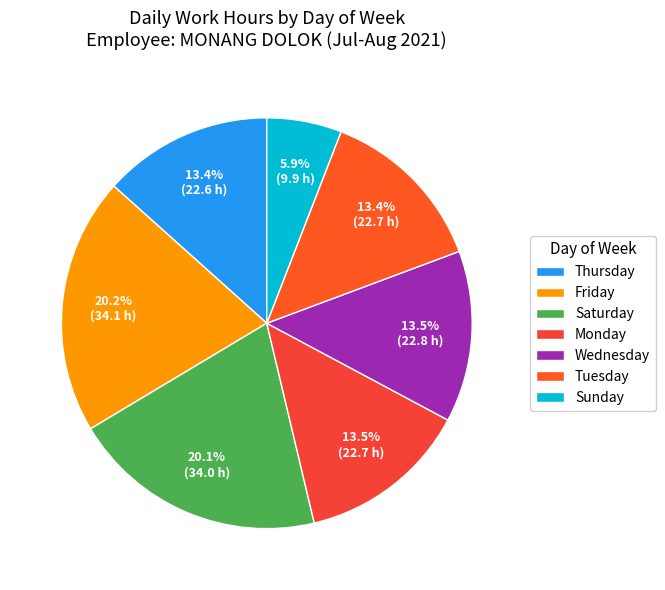

To the nearest percent, what is the average slice percentage?

14%